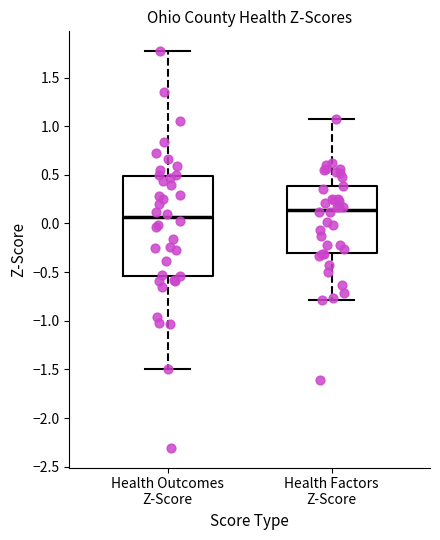

Reading left to right, transcribe this box plot: for each box, give where its median line is, the range the box spans, and where its two whiskers end, as read against the y-axis. The values are not printed on the chart, so give them approximately, as read against the axis.

Health Outcomes Z-Score: median 0.05, box -0.55 to 0.50, whiskers -1.50 to 1.75
Health Factors Z-Score: median 0.15, box -0.30 to 0.40, whiskers -0.80 to 1.05